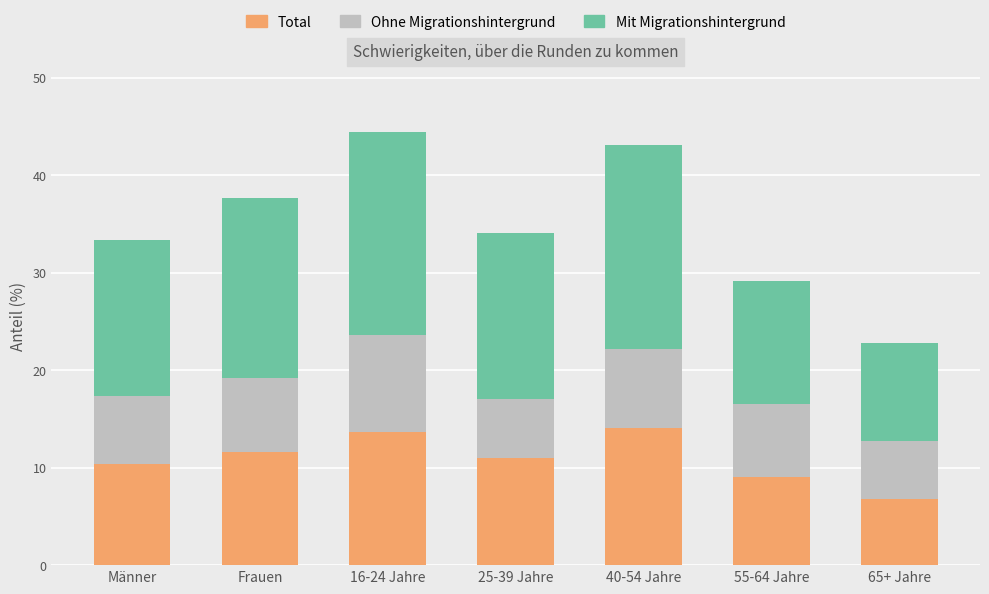

What is the difference between the maximum and second lowest values in the Total series?

5.0